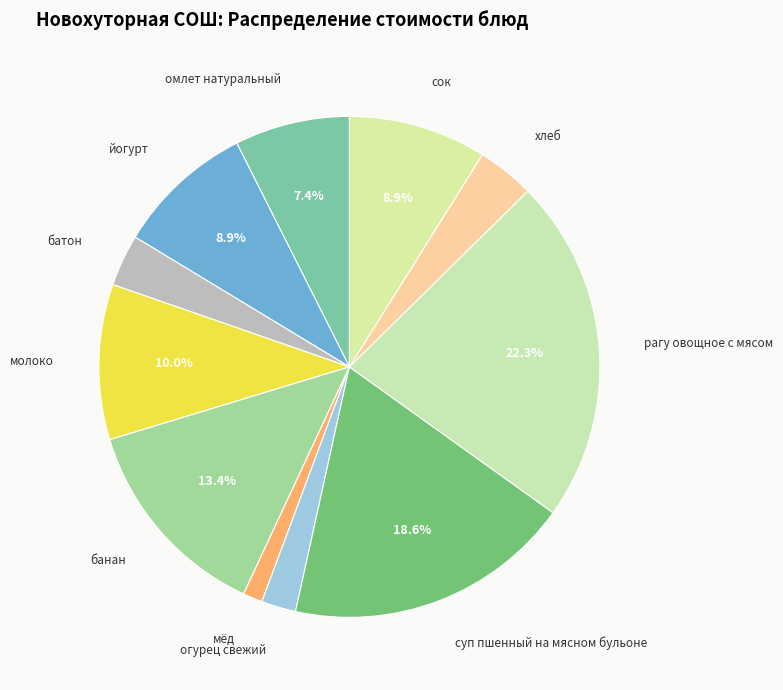

Is there any slice that represents more than half of the pie?

No